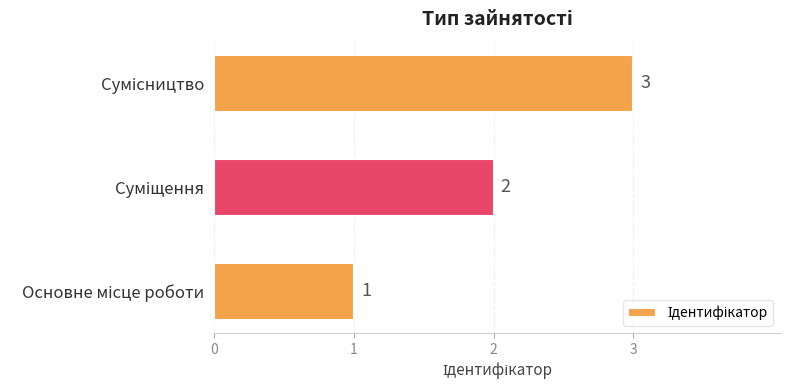

What is the sum of all values?

6